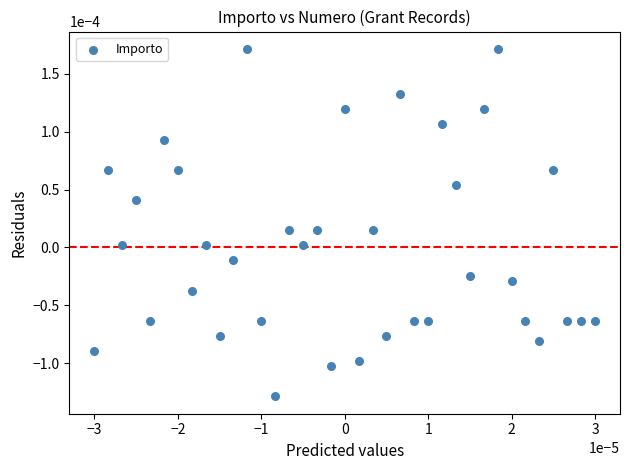

How many points are shown in the scatter plot?

37